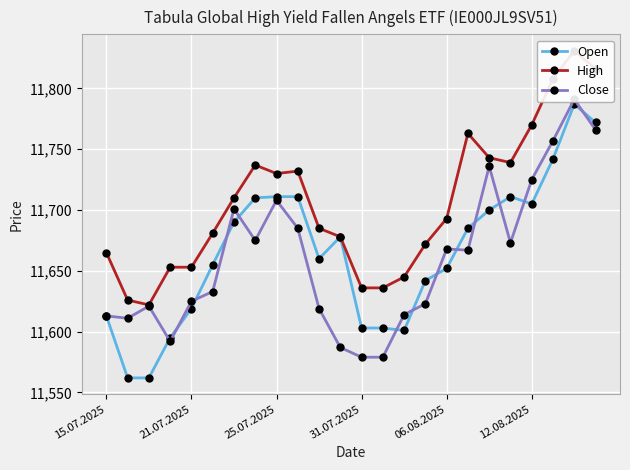

True or false: Close and Open cross at least once.

True